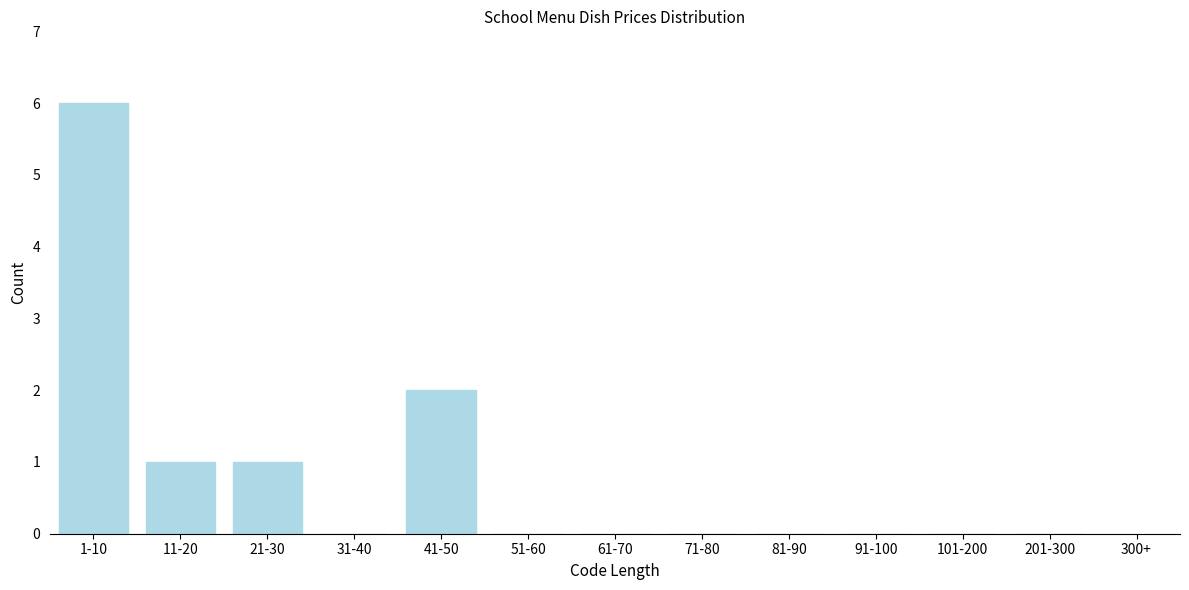

Reading right to left, what are all the values shown in this chart?

201-300=0	101-200=0	91-100=0	81-90=0	71-80=0	61-70=0	51-60=0	41-50=2	31-40=0	21-30=1	11-20=1	1-10=6